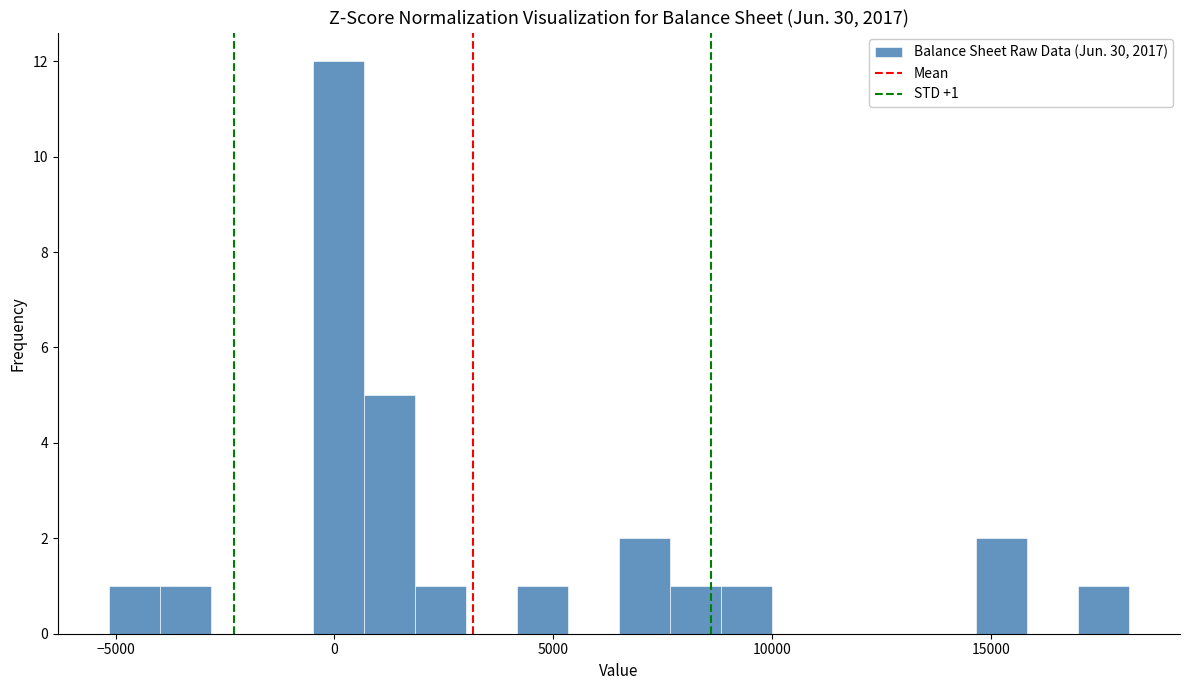

Read against the x-axis, roughly where is the centre of the tallest bar?

0